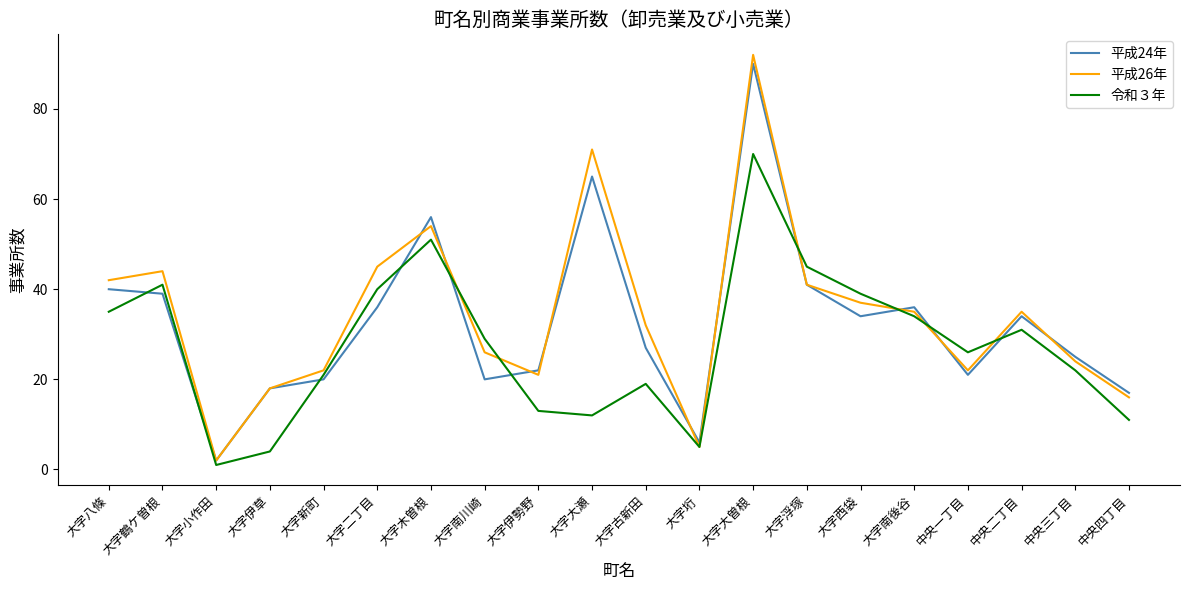

What is the difference between the 平成26年 values at 大字南川崎 and 大字南後谷?

9